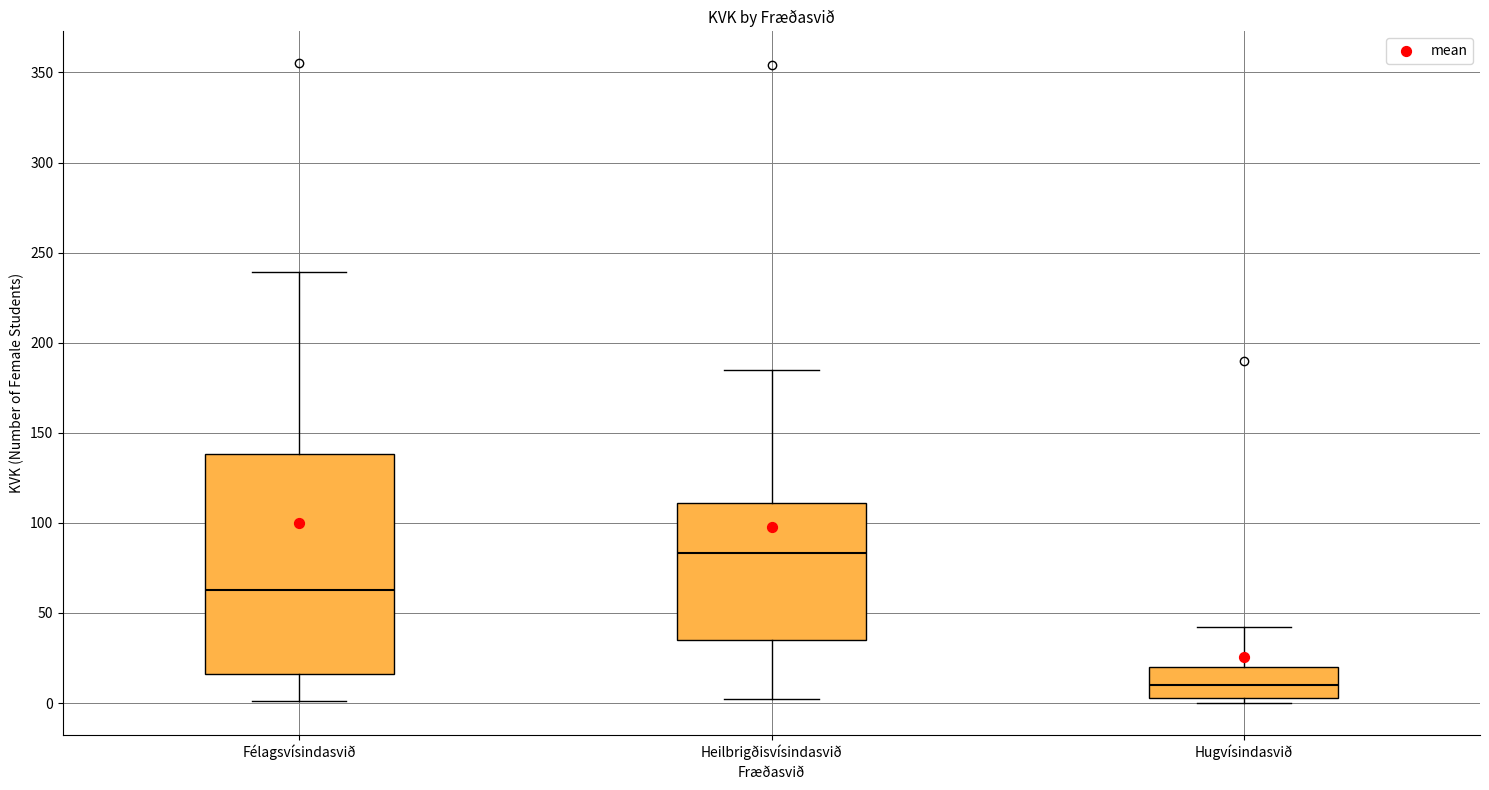

Reading left to right, read every box against the y-axis: the position of its median line, the range the box covers, and the ends of its whiskers. The values are not printed on the chart, so give them approximately, as read against the axis.

Félagsvísindasvið: median 65, box 15 to 140, whiskers 0 to 240
Heilbrigðisvísindasvið: median 85, box 35 to 110, whiskers 0 to 185
Hugvísindasvið: median 10, box 5 to 20, whiskers 0 to 40